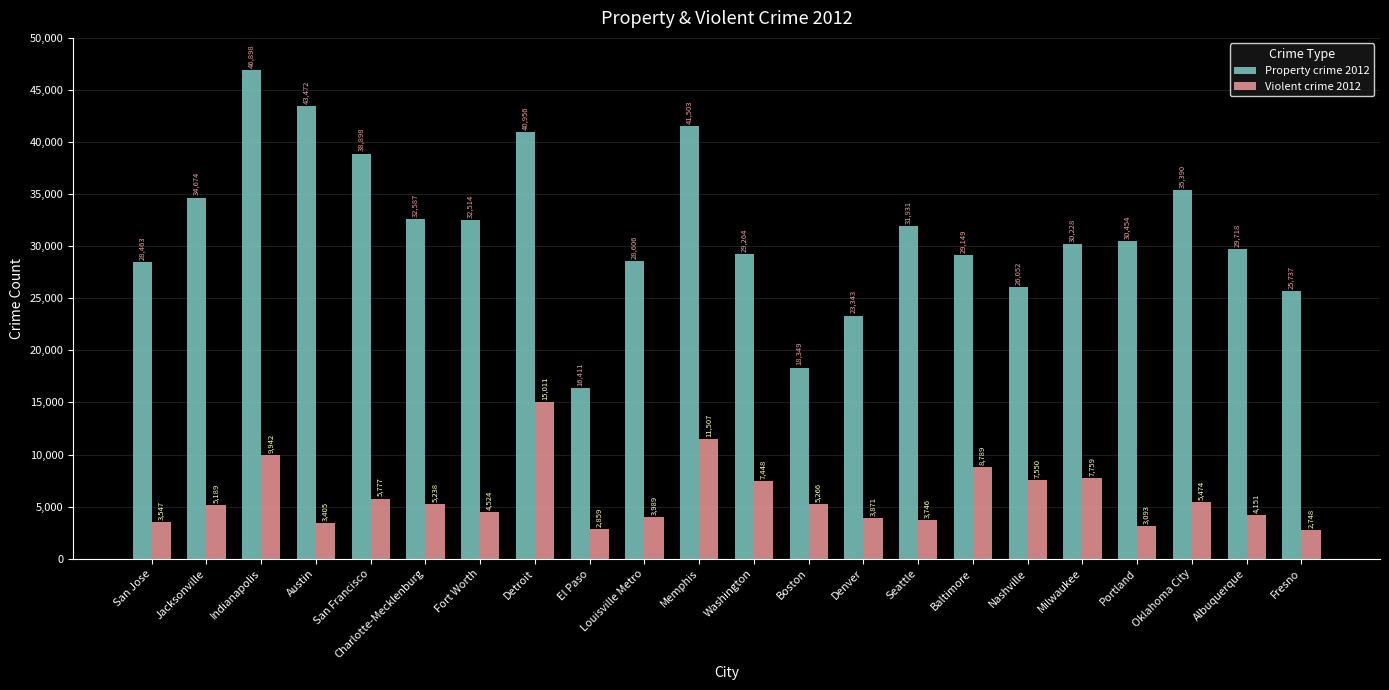

What is the greatest value displayed?

46898